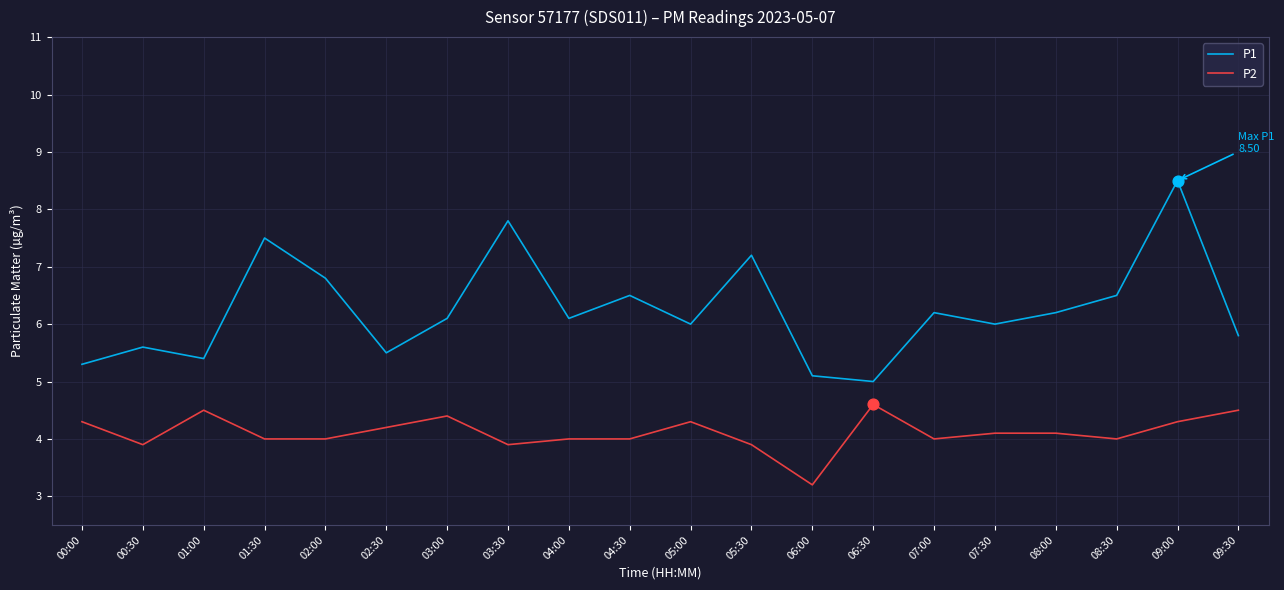

Which series has the widest spread of values?

P1